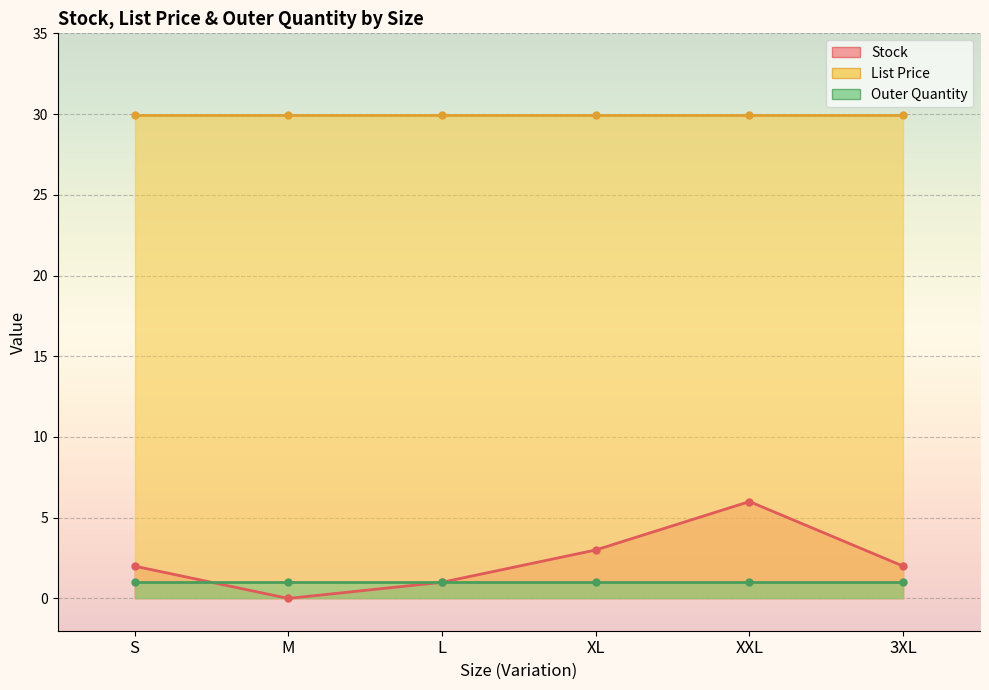

True or false: List Price and Stock cross at least once.

False